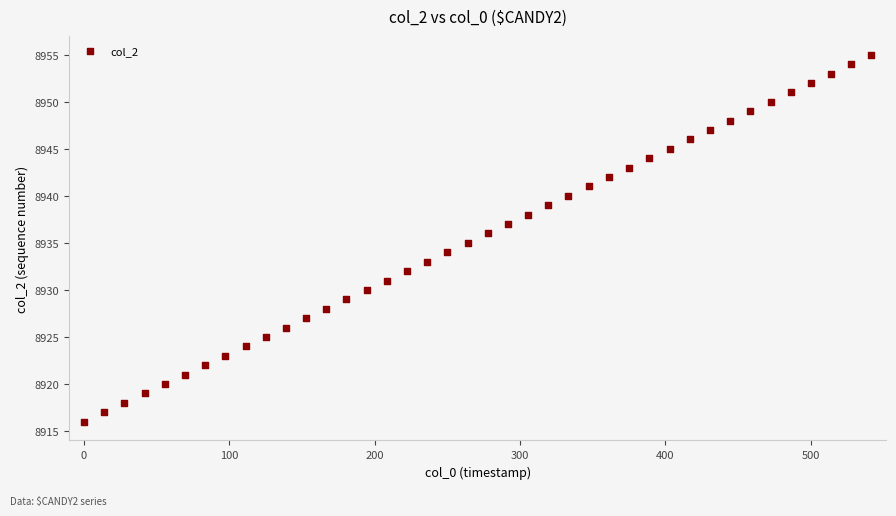

What is the range of Y values (max minus min)?

39